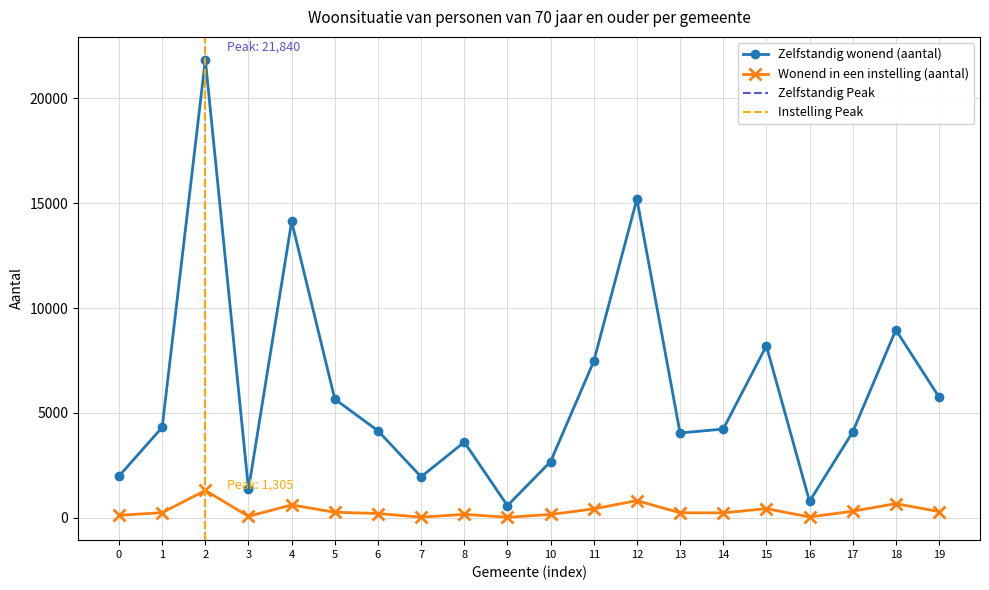

What is the difference between the maximum and minimum values in the Zelfstandig wonend (aantal) series?

21260